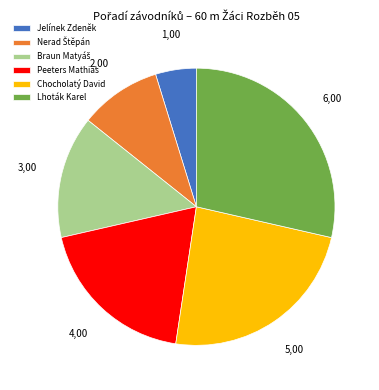

Is the sum of Peeters Mathias and Lhoták Karel greater than half?

No